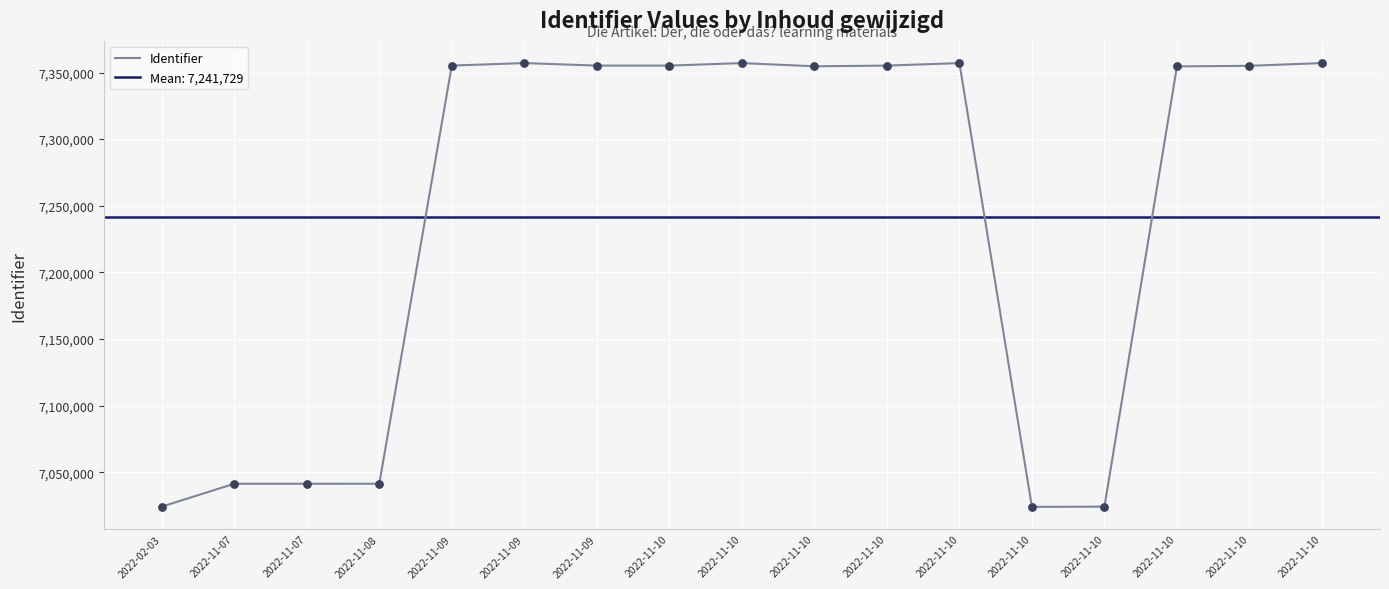

Between 2022-11-09 and 2022-11-07, which is larger?

2022-11-09